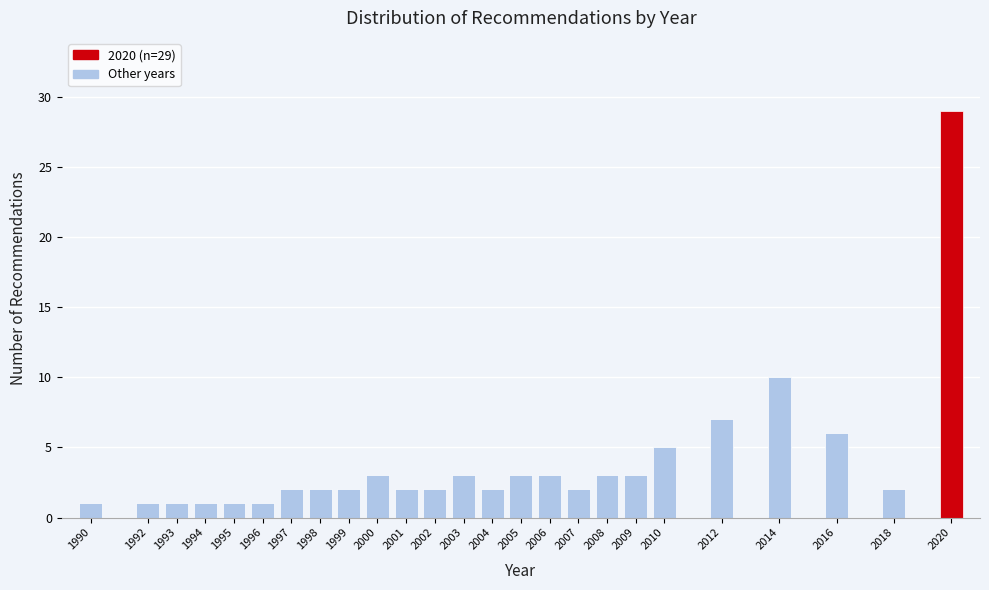

Which range on the x-axis has the tallest bar?

2019.5 to 2020.5